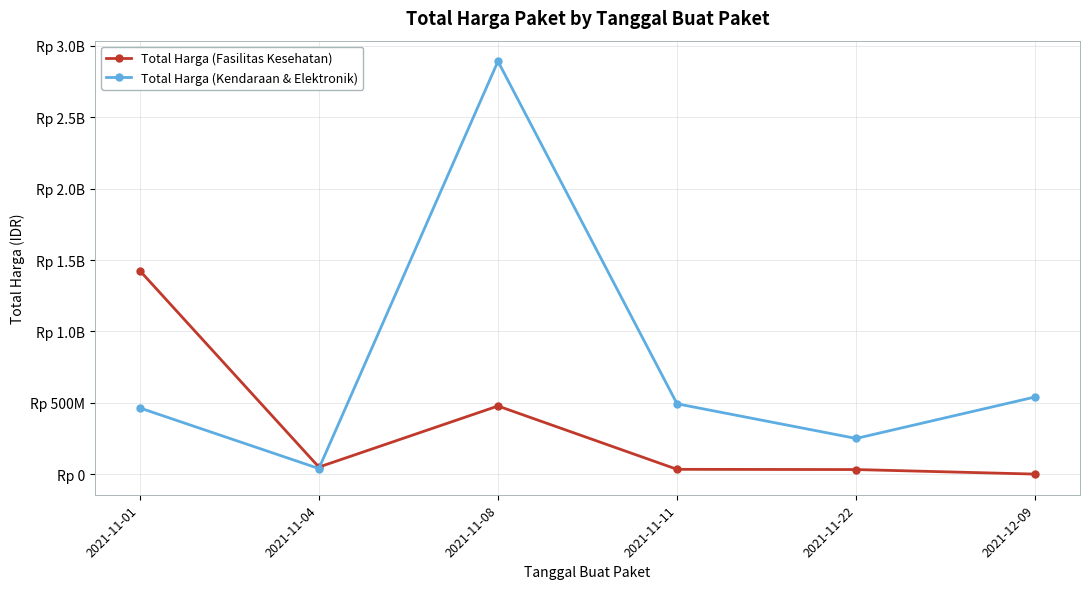

What is the label of the 1st point from the right?

2021-12-09